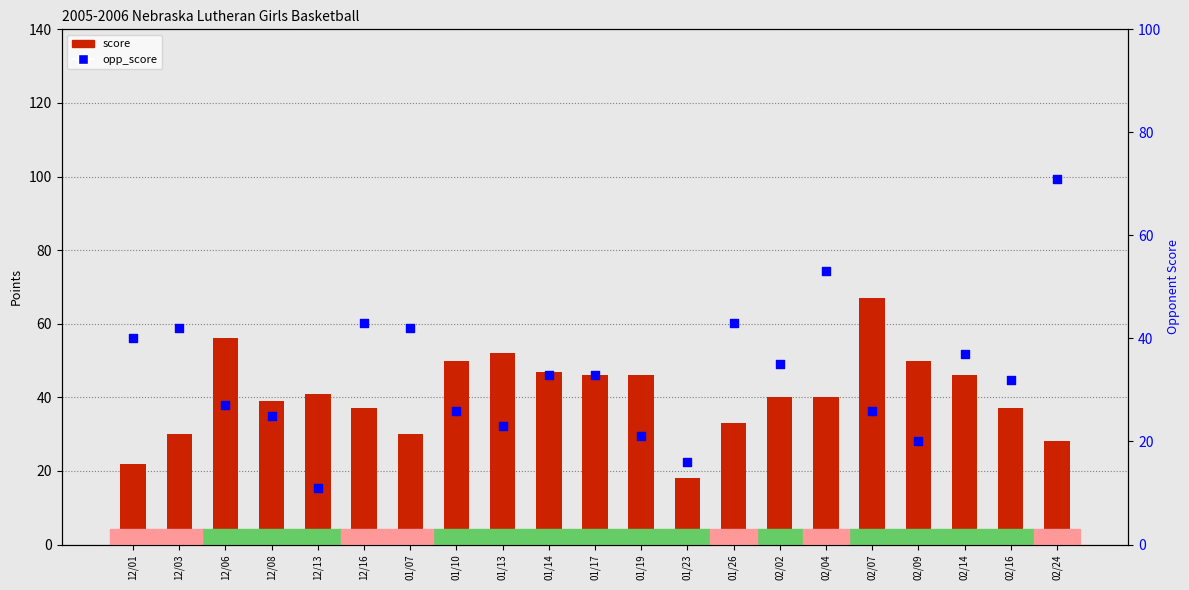

What are all the series names shown in the legend?

score, opp_score